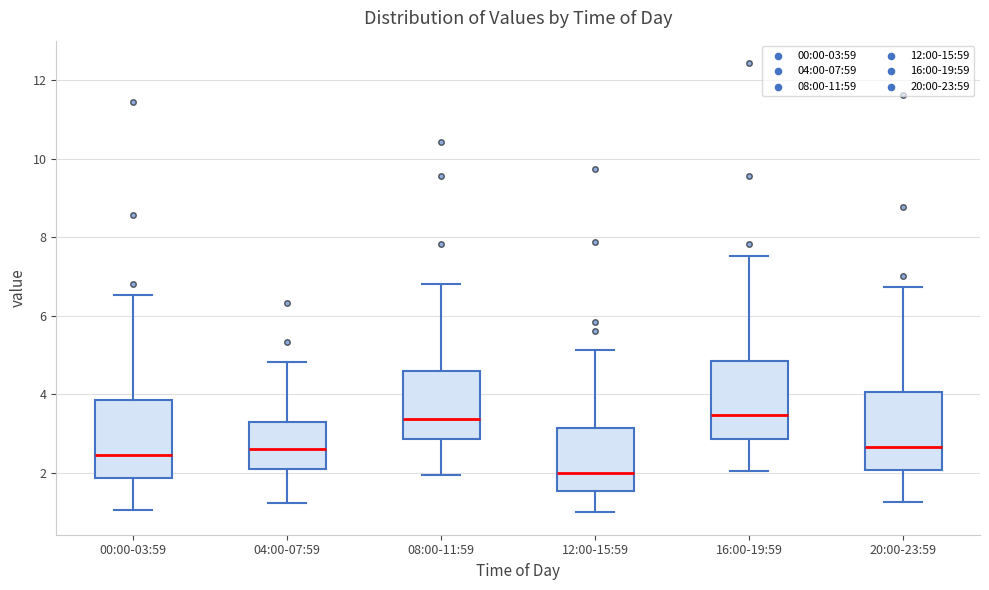

Where is the upper edge of the box for 20:00-23:59 on the y-axis? The values are not printed on the chart, so give them approximately, as read against the axis.

4.0